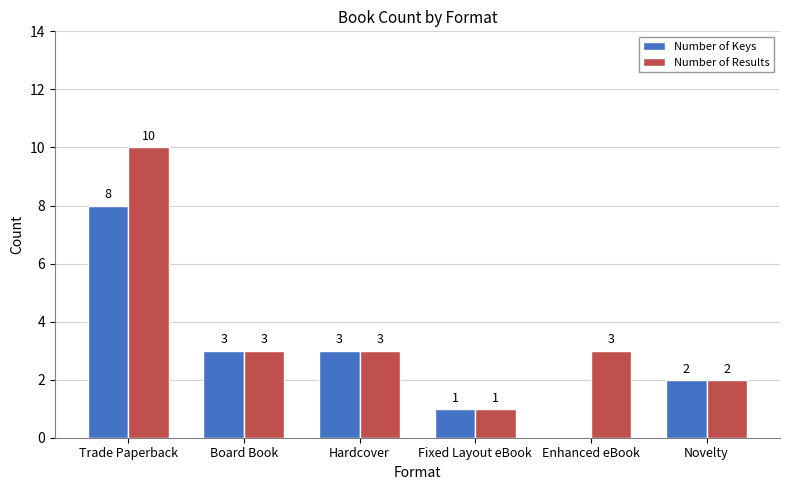

What is the sum of all Number of Results values?

22